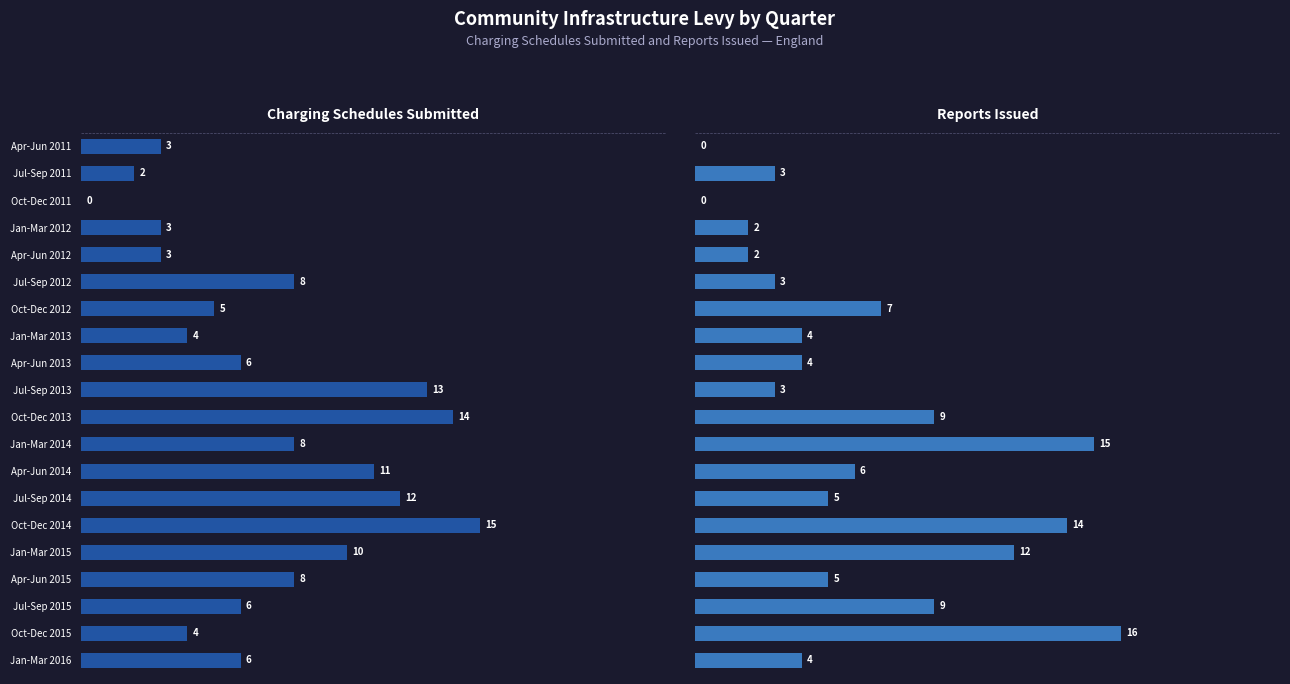

What is the maximum value for Reports Issued?

16